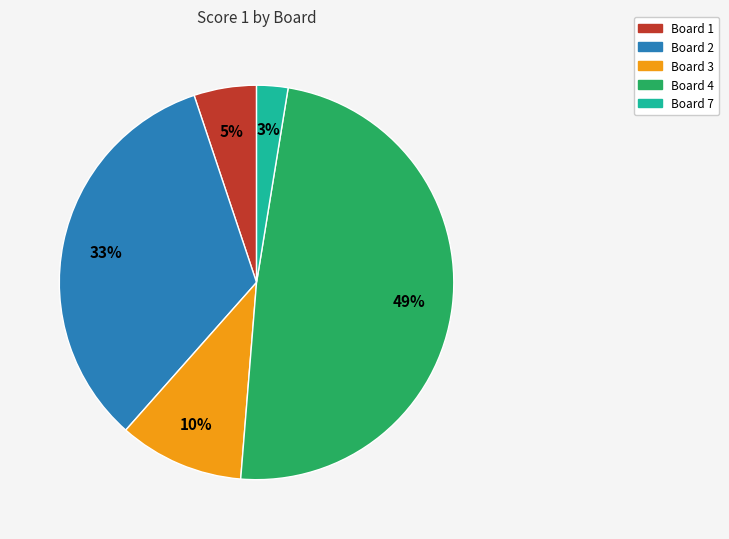

Is there any slice that represents more than half of the pie?

No